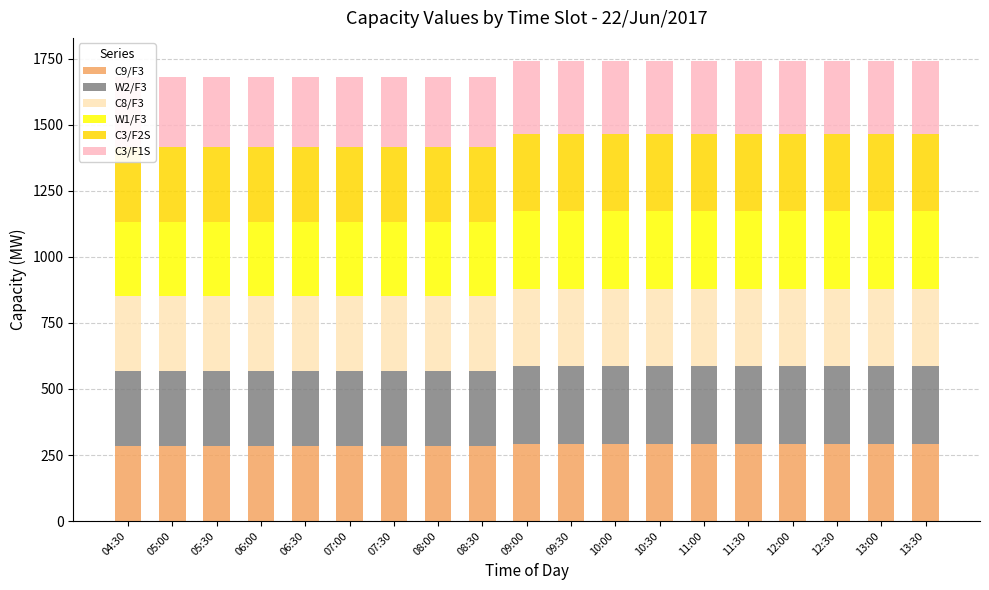

At 08:30, list the series in order from largest to smallest.

C9/F3, W2/F3, C8/F3, W1/F3, C3/F2S, C3/F1S